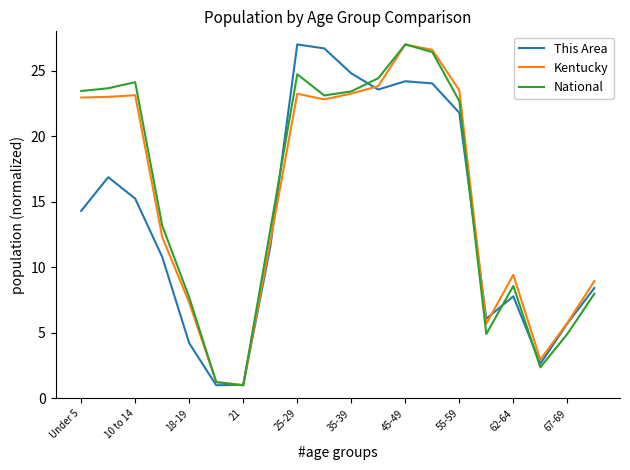

What is the minimum value for This Area?

1.0